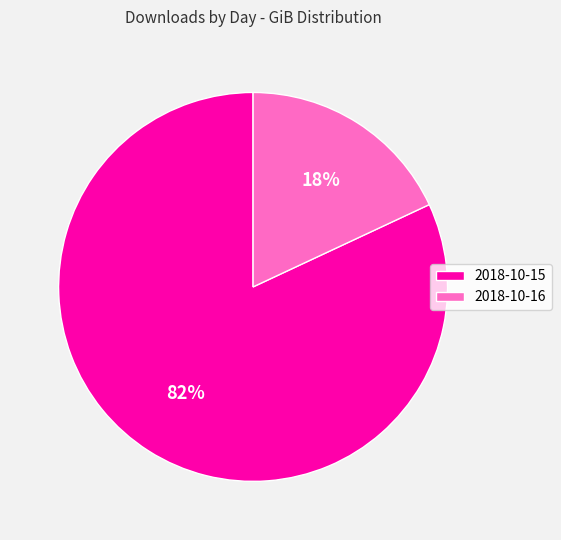

Do 2018-10-15 and 2018-10-16 together represent more than half of the pie?

Yes